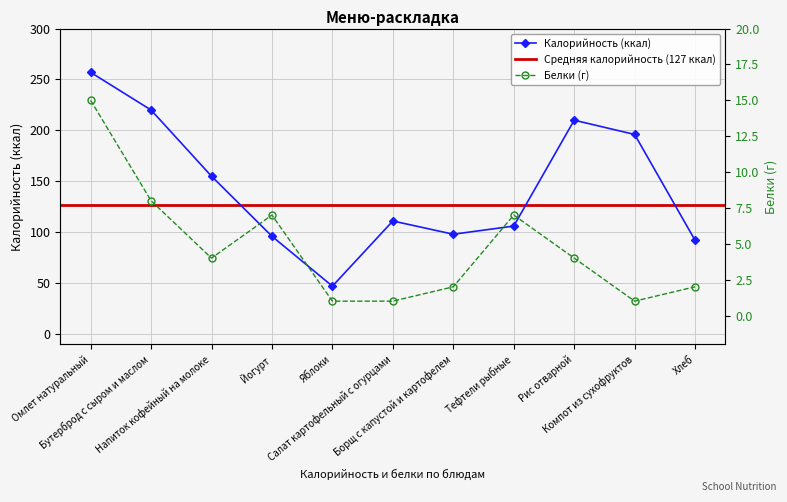

At which label does Калорийность reach its peak?

Омлет натуральный